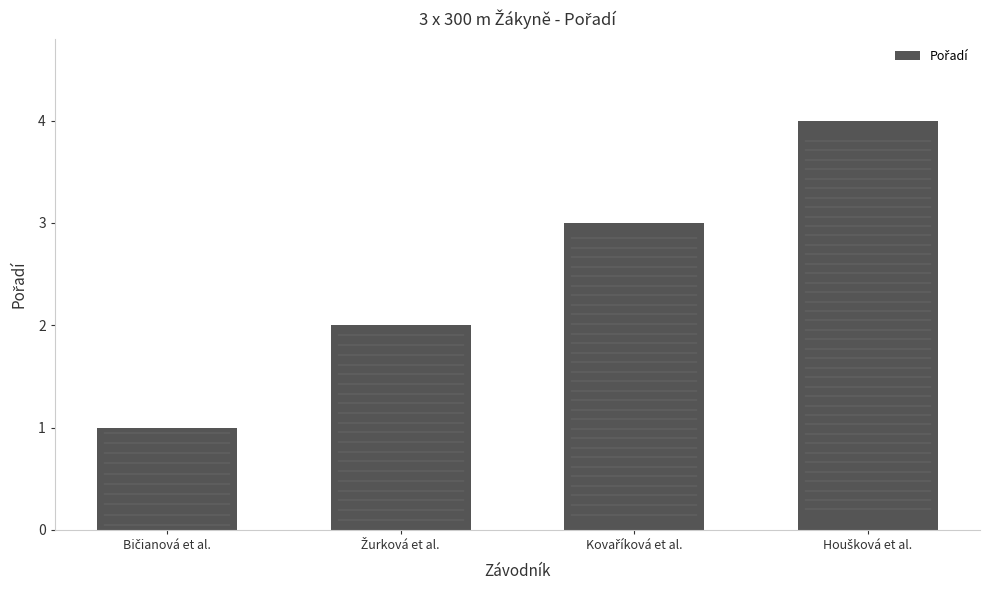

What is the greatest value displayed?

4